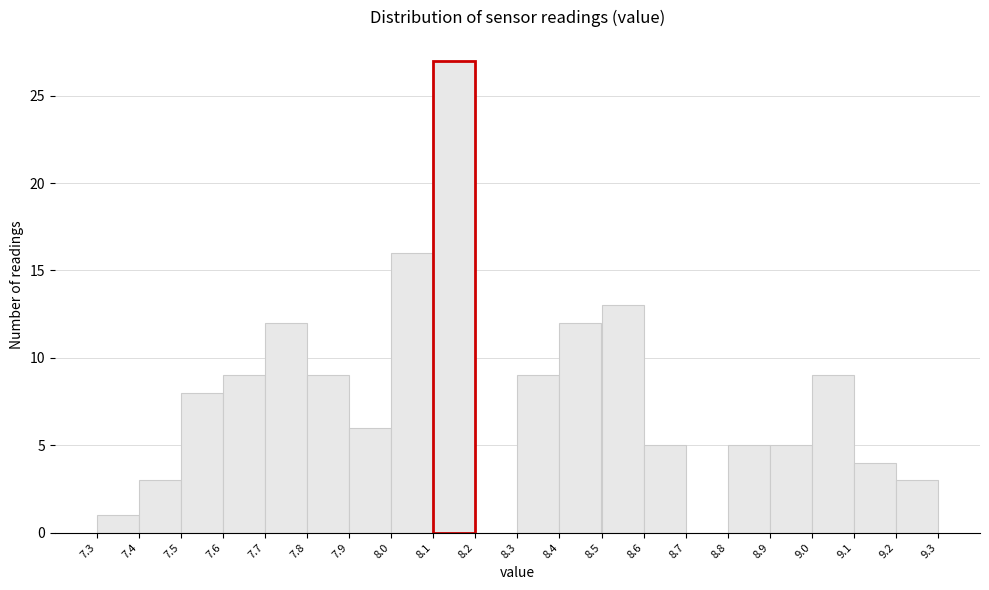

Over which range of the x-axis is the bar tallest?

8.1 to 8.2